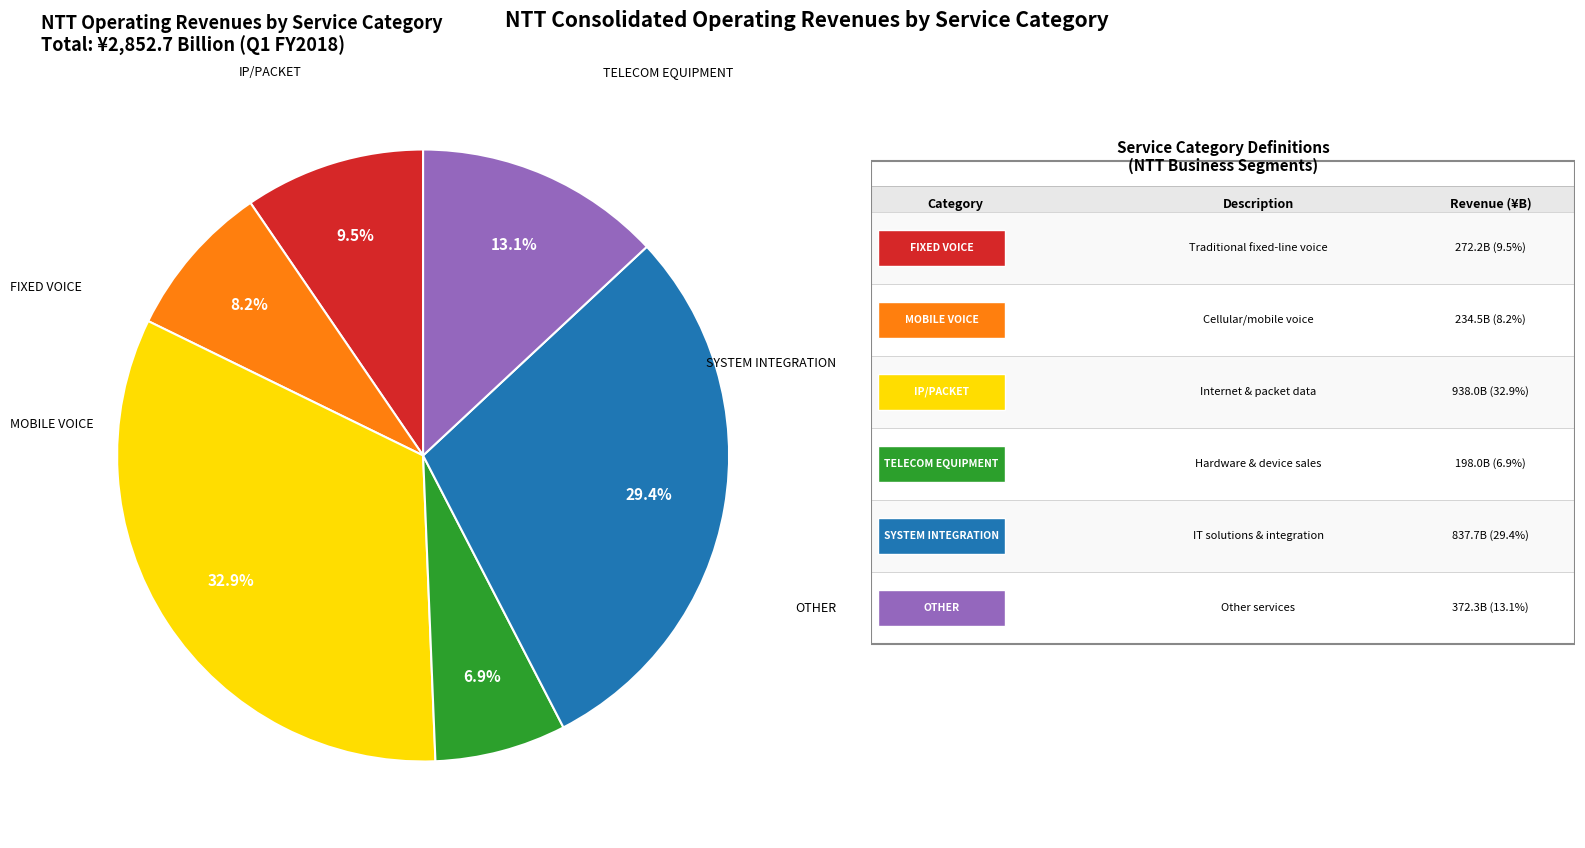

Is there any slice that represents more than half of the pie?

No